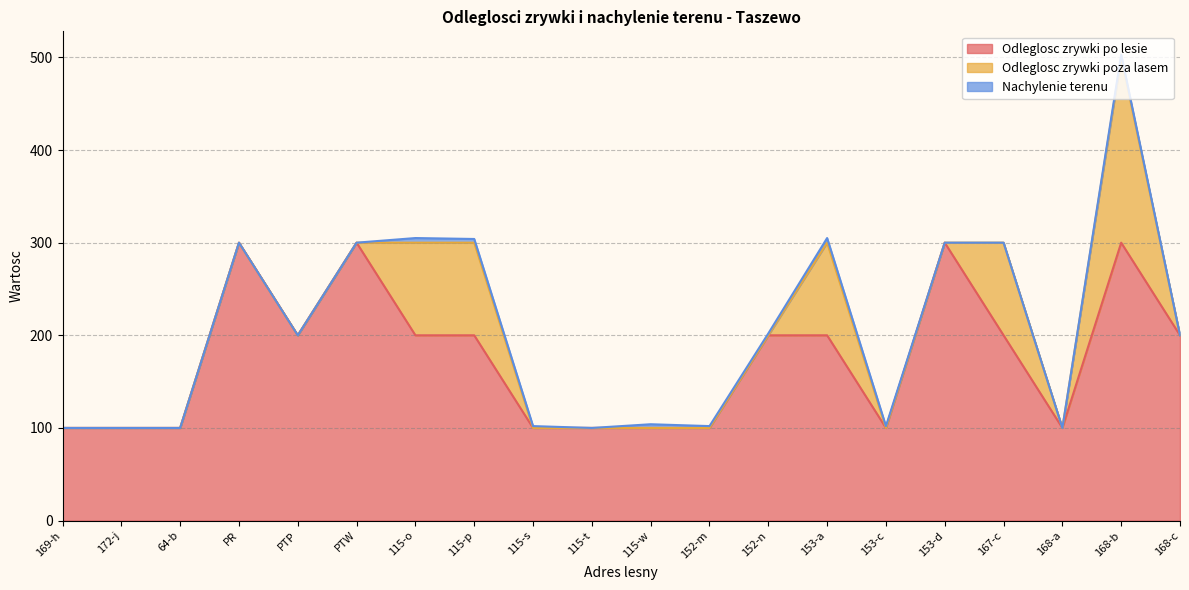

What is the lowest value of the Odleglosc zrywki po lesie series?

100